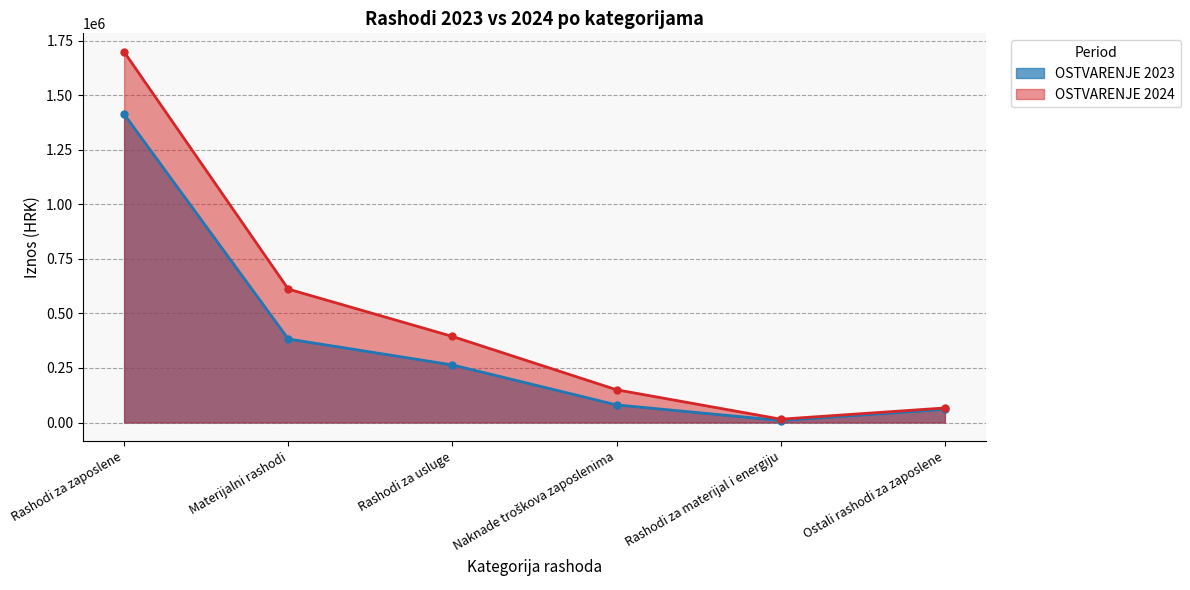

In OSTVARENJE 2024, how many points are lower than both neighbors (excluding endpoints)?

1